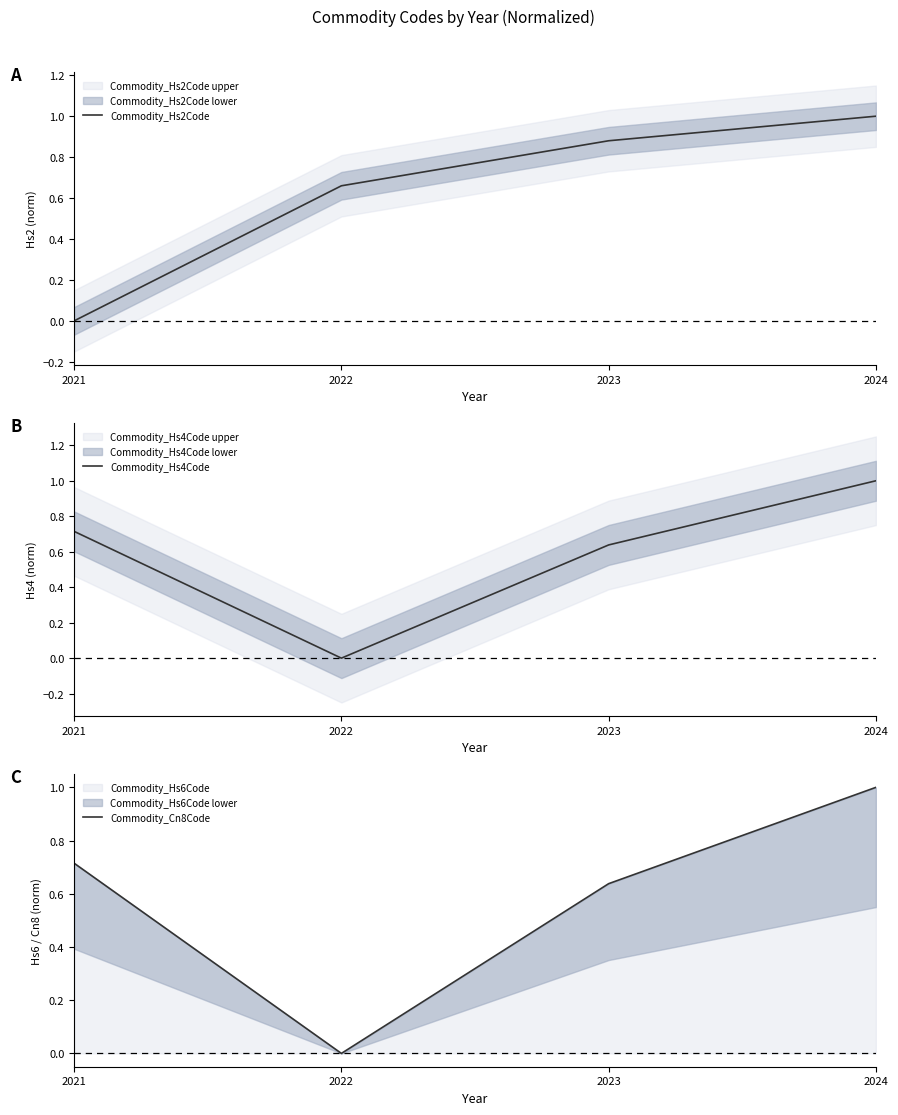

Is the value of Commodity_Cn8Code at 2024 greater than the value of Commodity_Hs4Code at 2022?

Yes